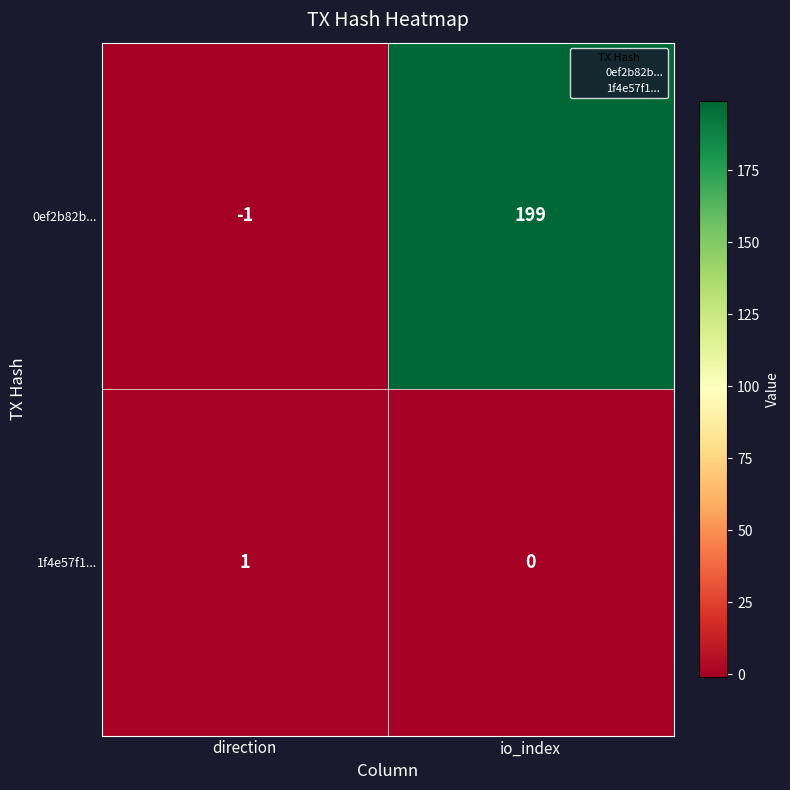

Which category has the lowest value across all series?

direction